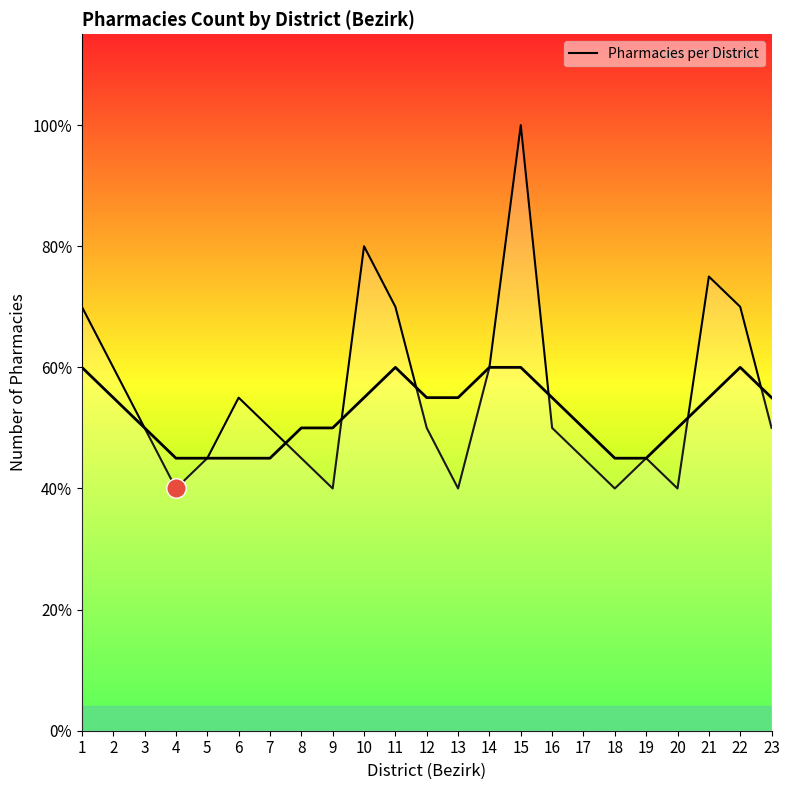

The chart shows a value of 12 at 14. True or false?

True